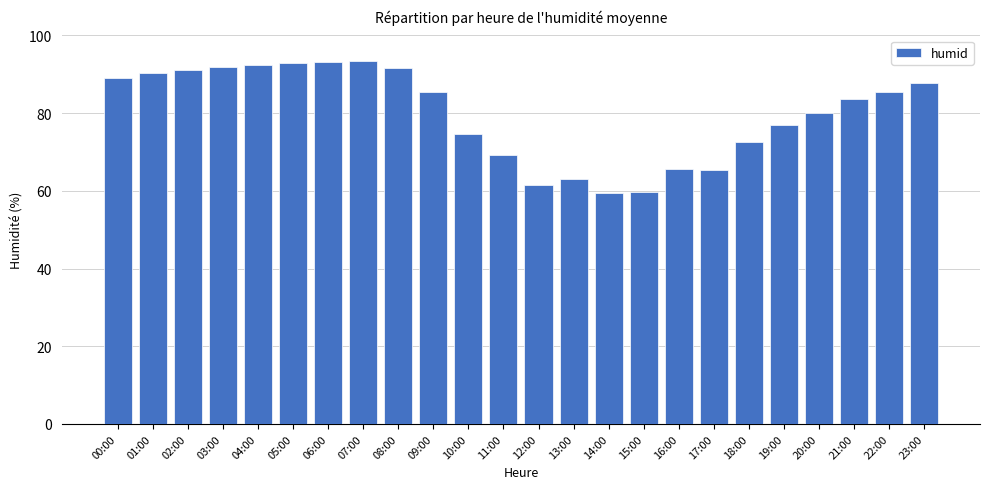

What is the change in value from 01:00 to 10:00?

-15.7